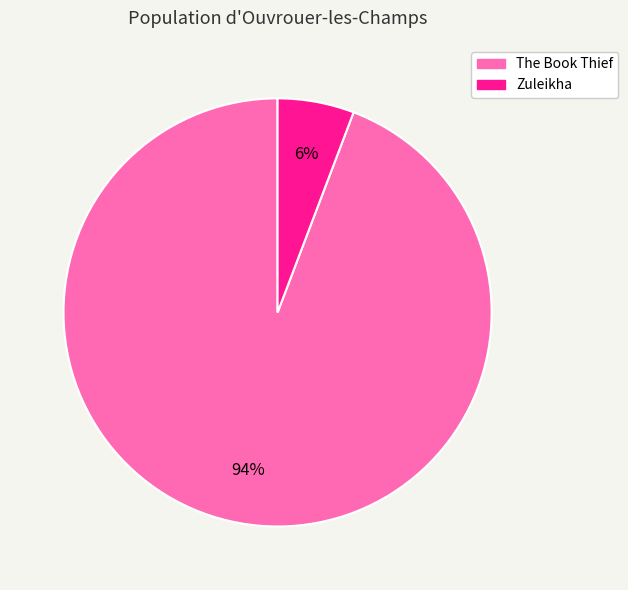

Count the number of slices in the pie.

2